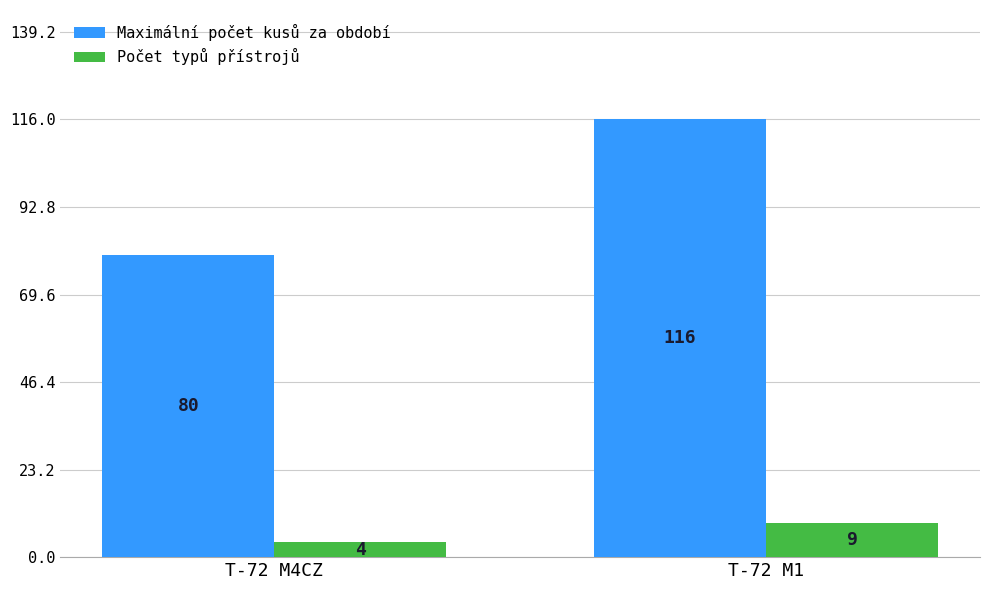

Which series has the widest spread of values?

Maximální počet kusů za období